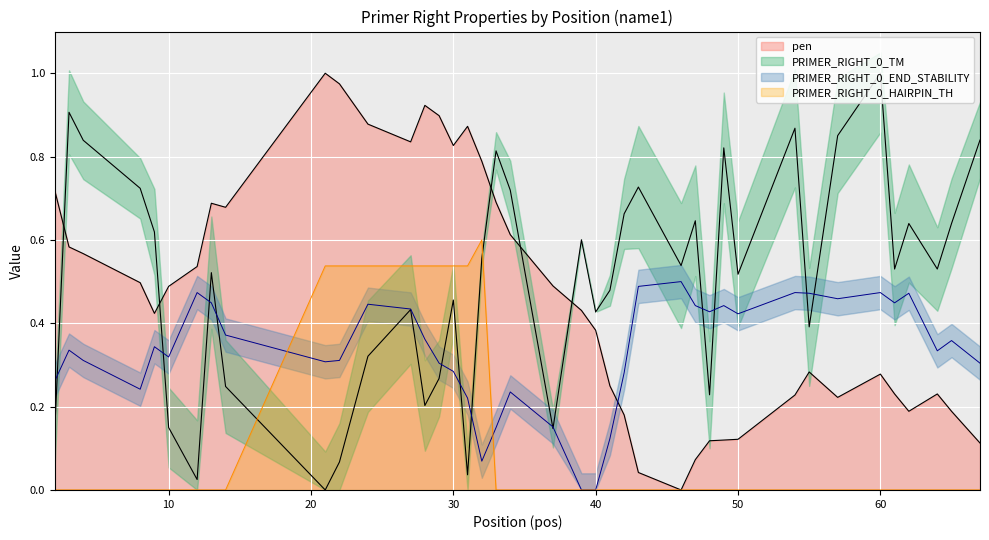

How many data points in PRIMER_RIGHT_0_HAIRPIN_TH are above 0?

9